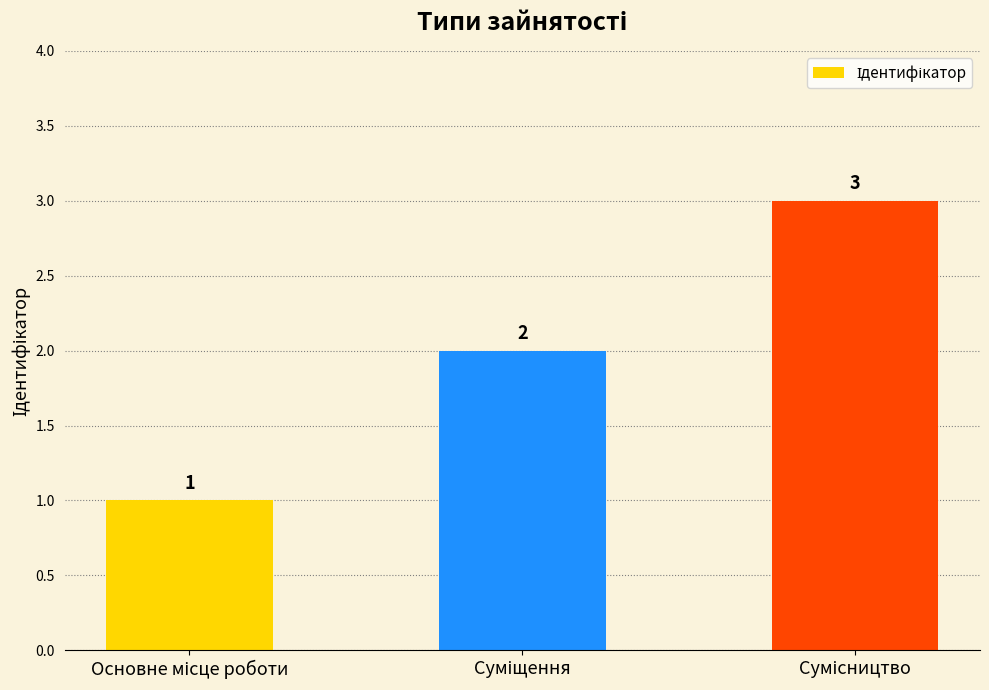

What is the greatest value displayed?

3